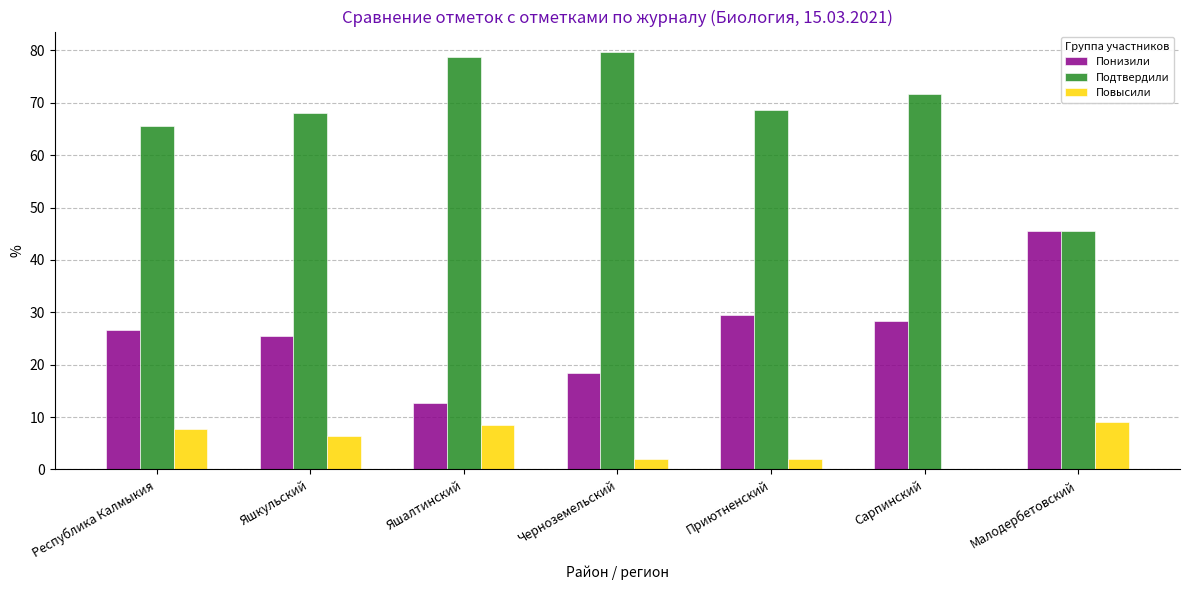

What is the sum of the Подтвердили values at Приютненский and Черноземельский?

148.2